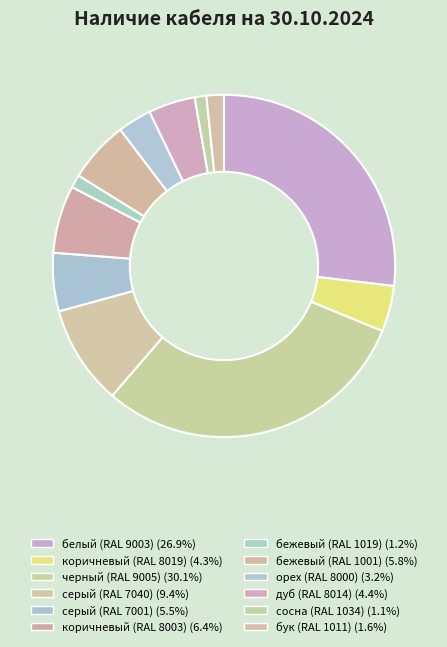

How many slices are in this pie chart?

12